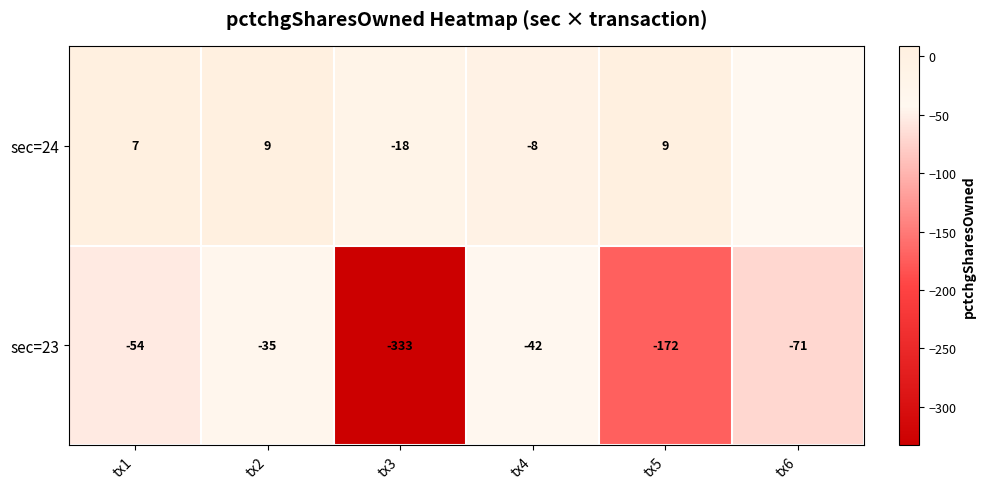

What is the greatest value displayed?

9.0